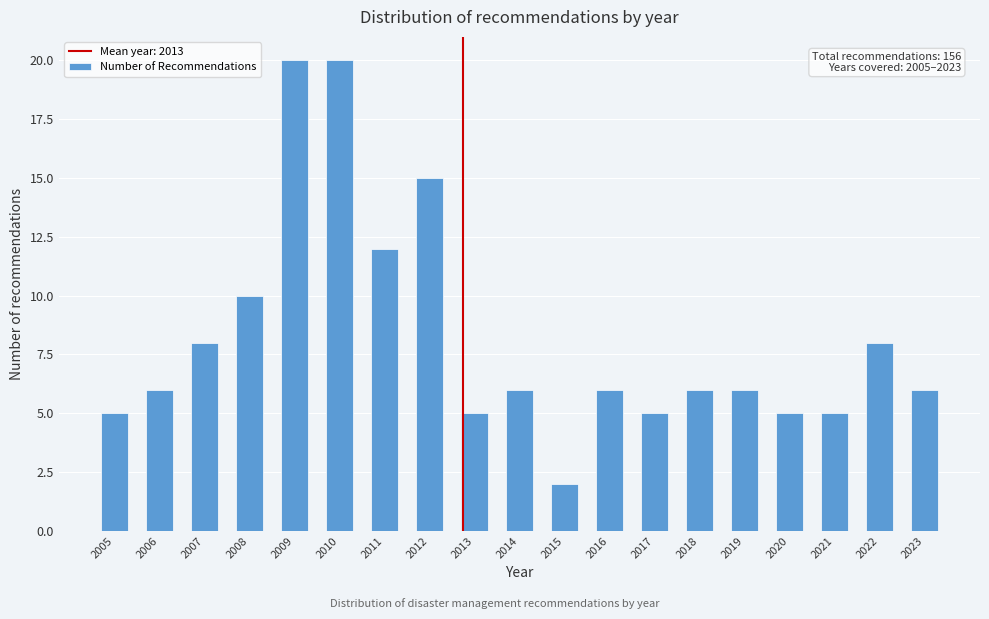

Reading left to right, what are all the values shown in this chart?

5	6	8	10	20	20	12	15	5	6	2	6	5	6	6	5	5	8	6